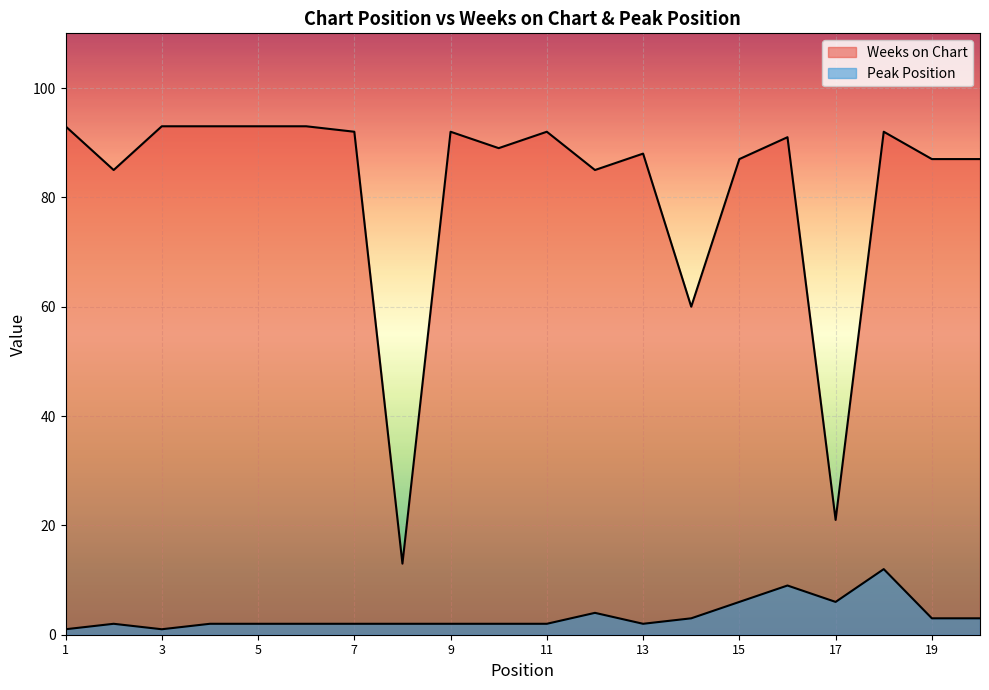

What is the average value of the Peak Position series?

3